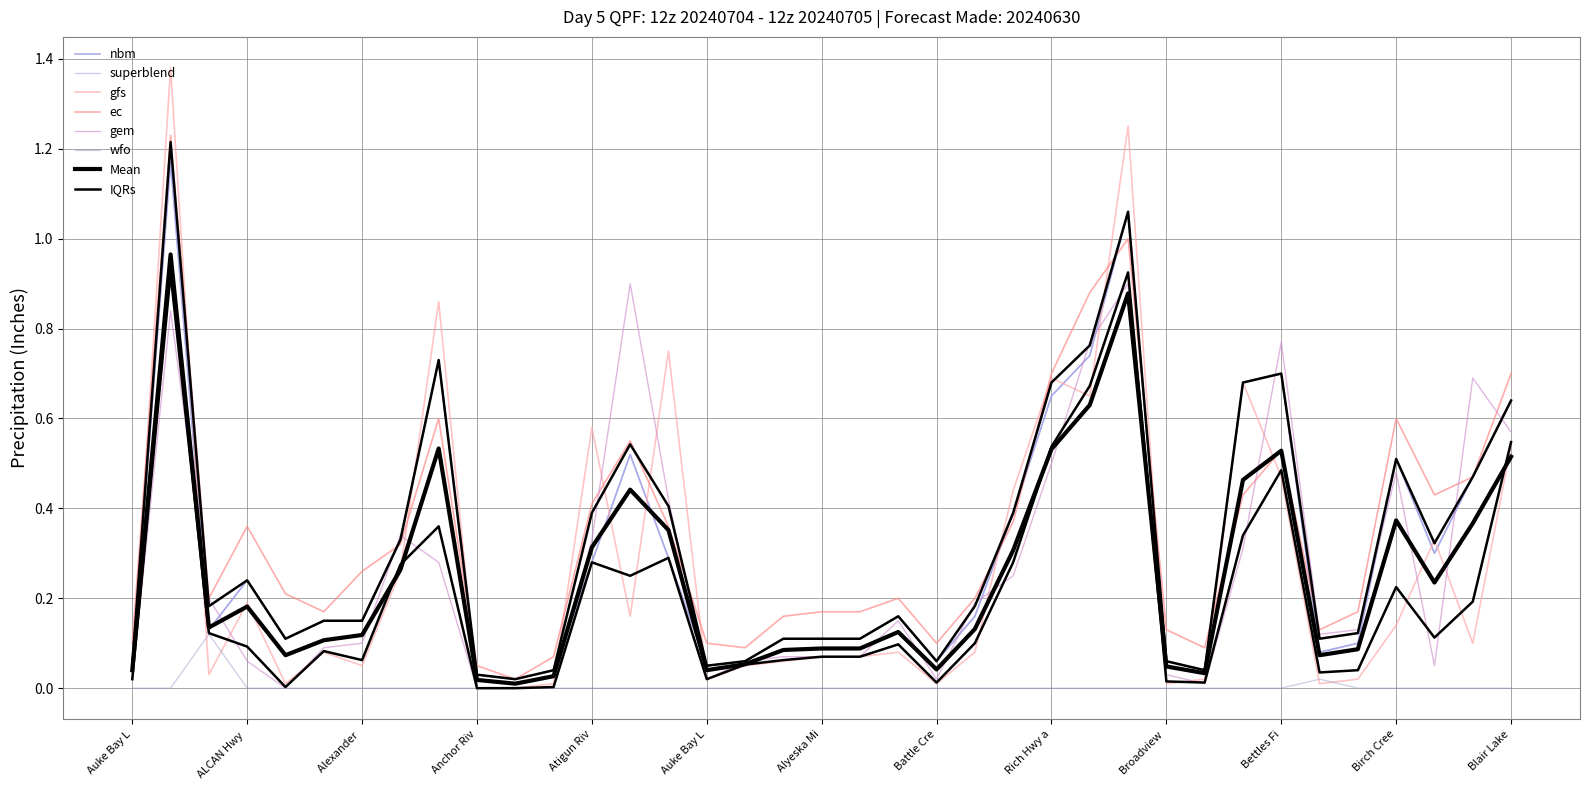

True or false: nbm and gem cross at least once.

True